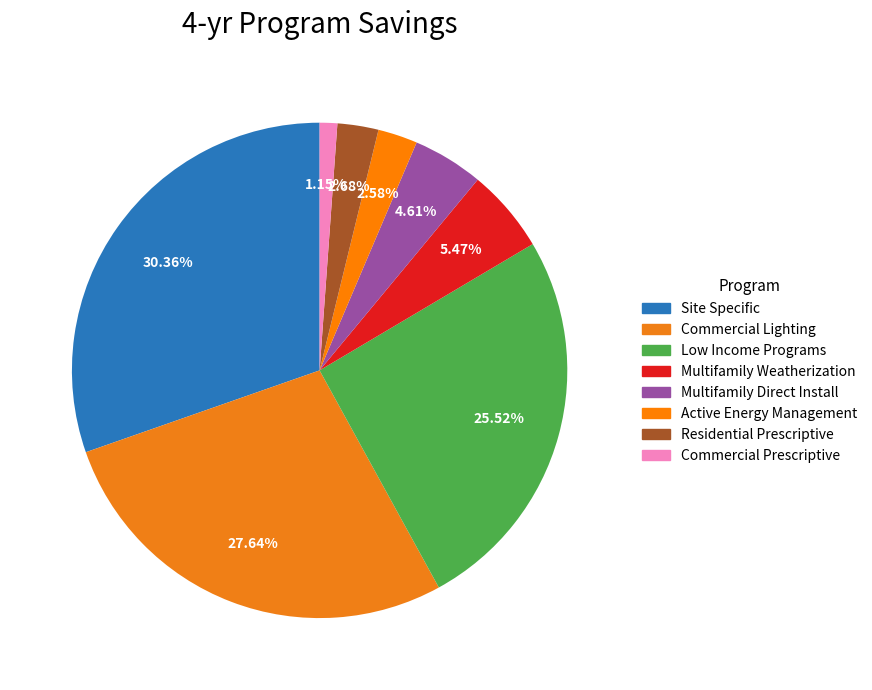

How many slices are in this pie chart?

8